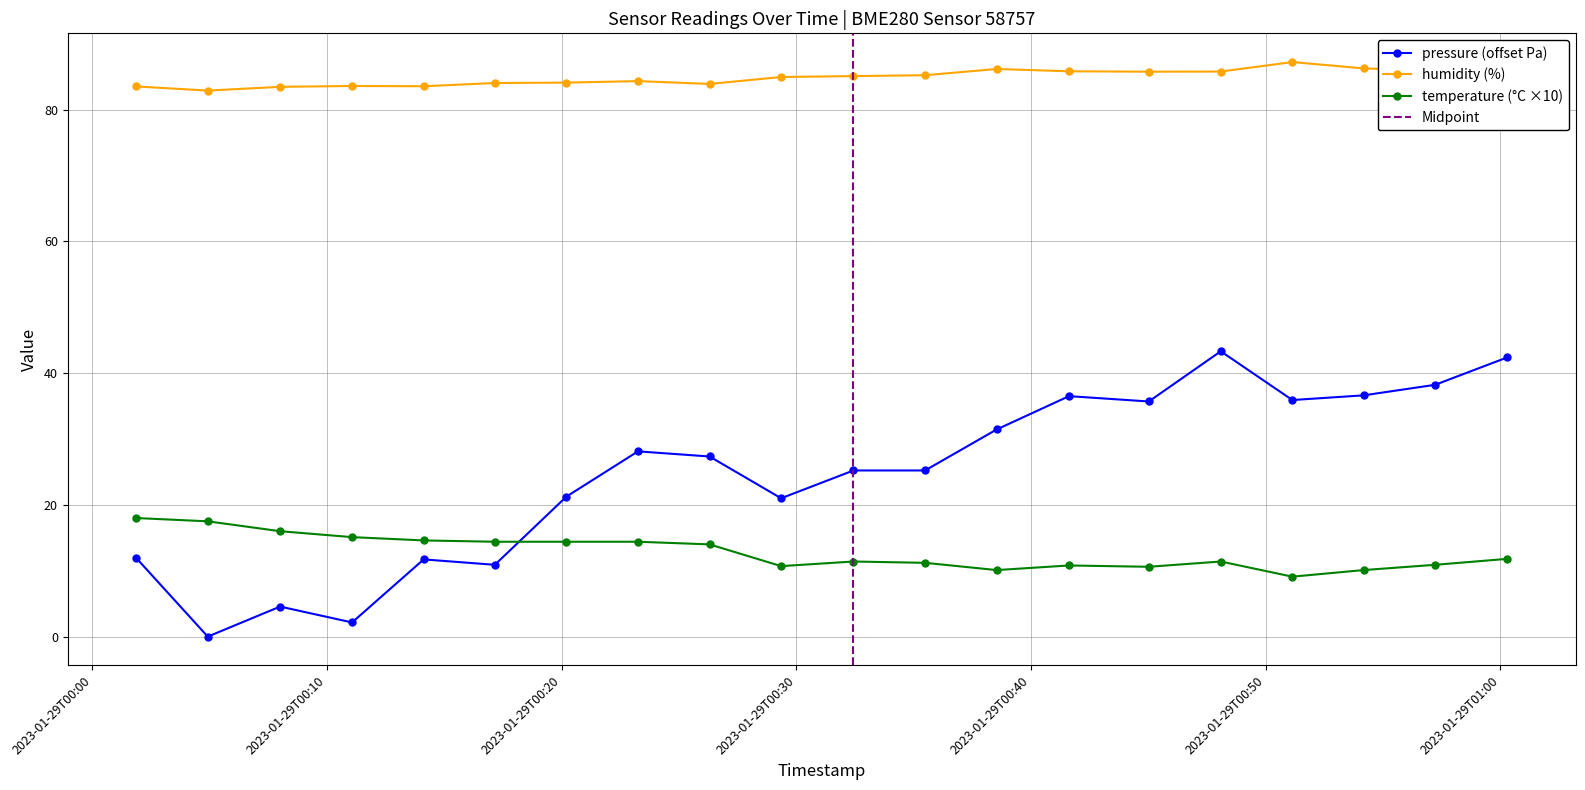

True or false: pressure (offset Pa) has more than 2 points higher than both neighbors.

True